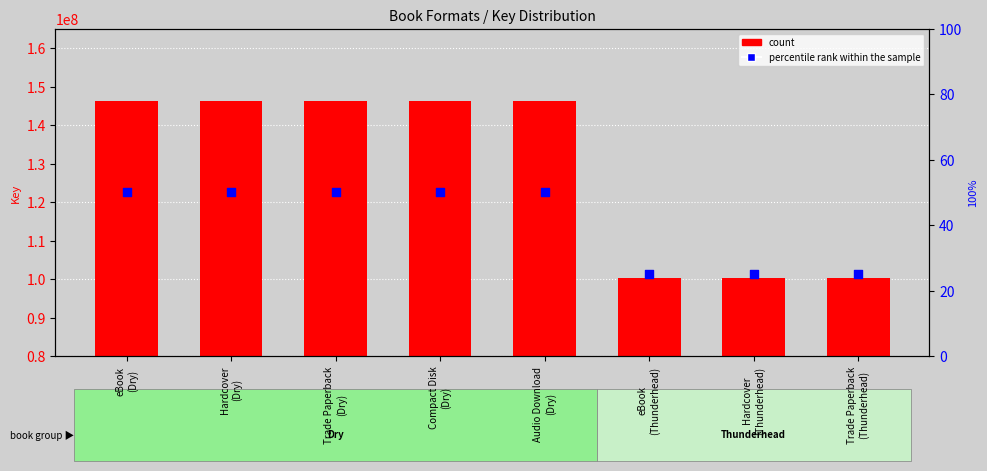

Which series has the largest total across all categories?

count